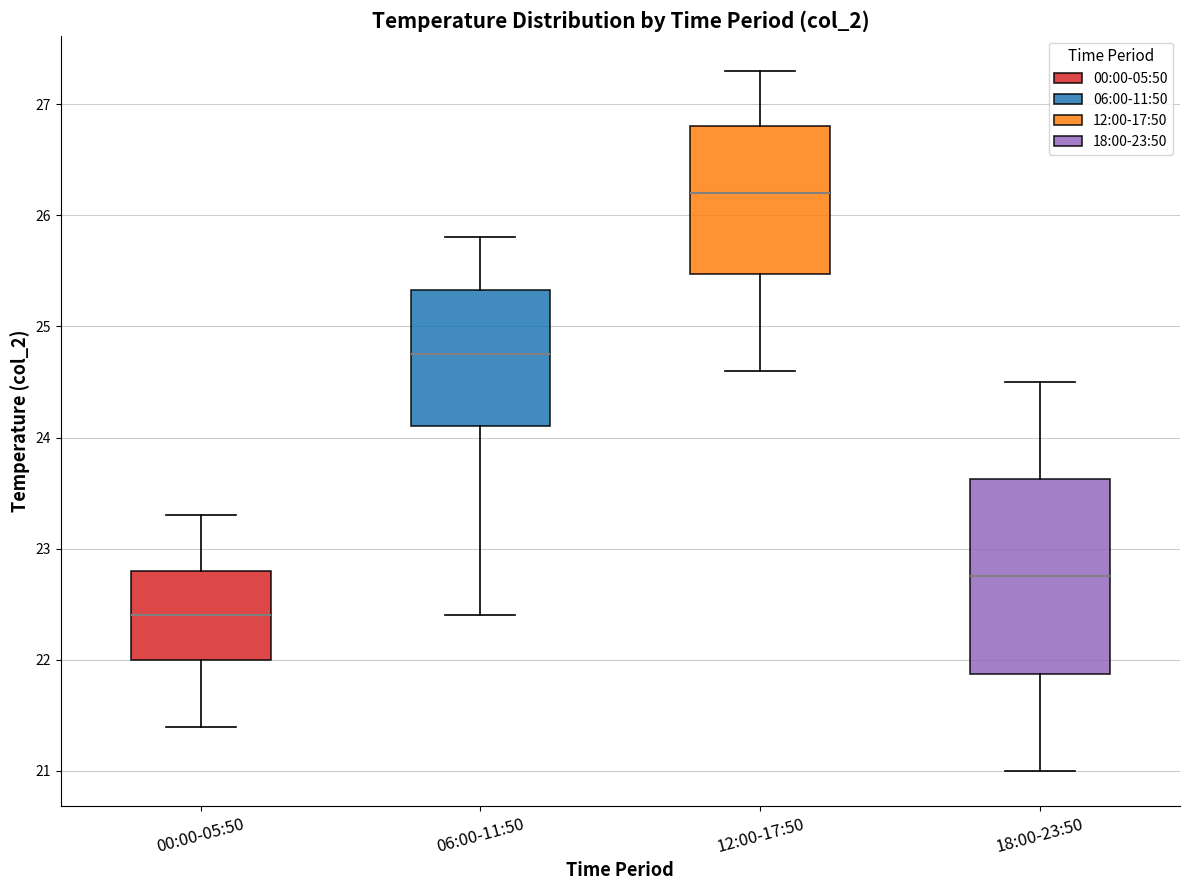

Reading left to right, read every box against the y-axis: the position of its median line, the range the box covers, and the ends of its whiskers. The values are not printed on the chart, so give them approximately, as read against the axis.

00:00-05:50: median 22.4, box 22.0 to 22.8, whiskers 21.4 to 23.3
06:00-11:50: median 24.8, box 24.1 to 25.3, whiskers 22.4 to 25.8
12:00-17:50: median 26.2, box 25.5 to 26.8, whiskers 24.6 to 27.3
18:00-23:50: median 22.8, box 21.9 to 23.6, whiskers 21.0 to 24.5